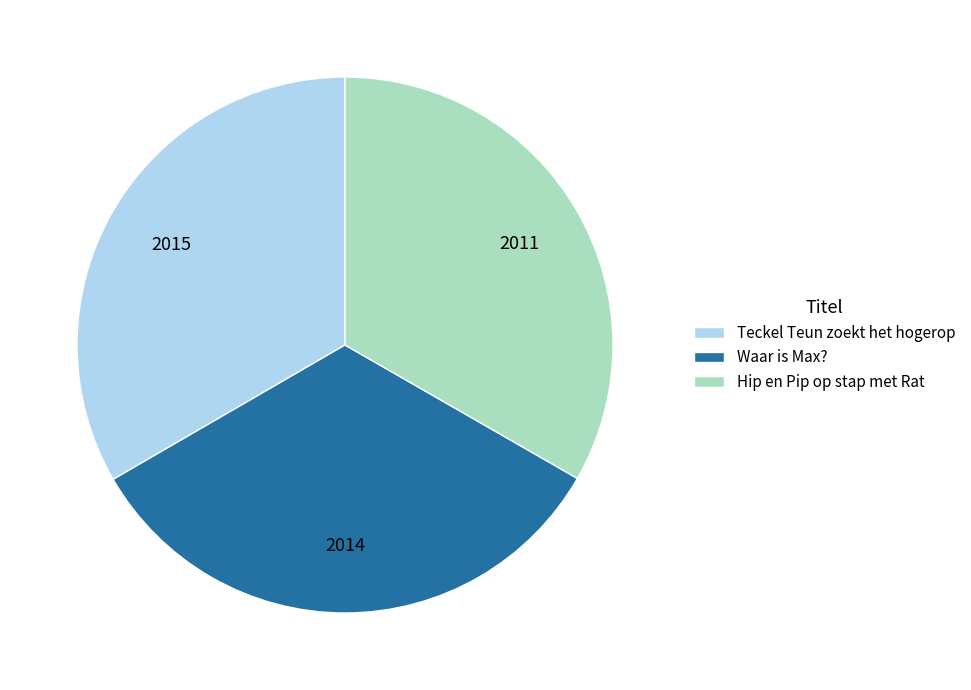

Does any single category account for the majority?

No